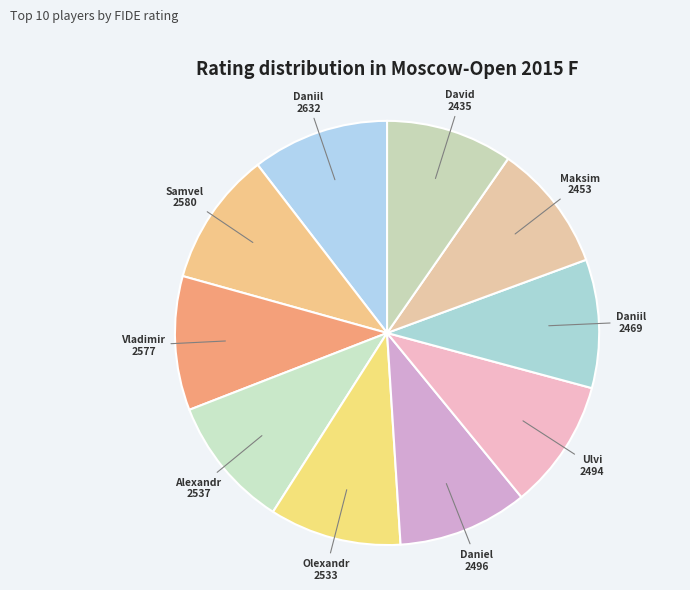

Is there any slice that represents more than half of the pie?

No